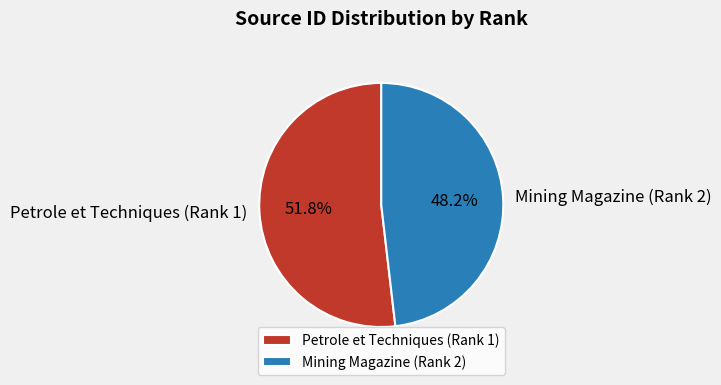

Is Mining Magazine (Rank 2) the majority of the pie?

No